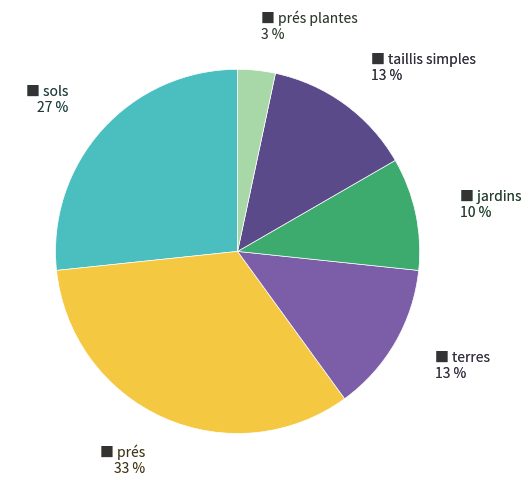

Which category has the biggest portion of the pie?

prés